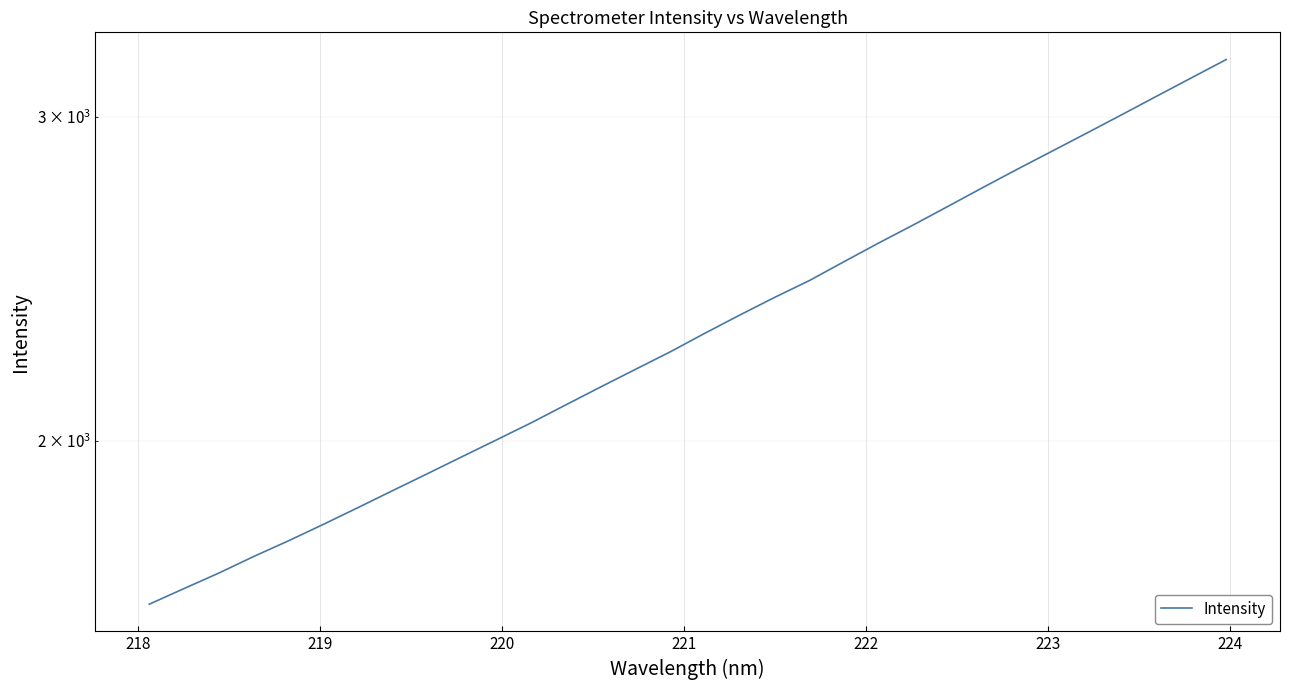

How many data points are less than 2289?

16